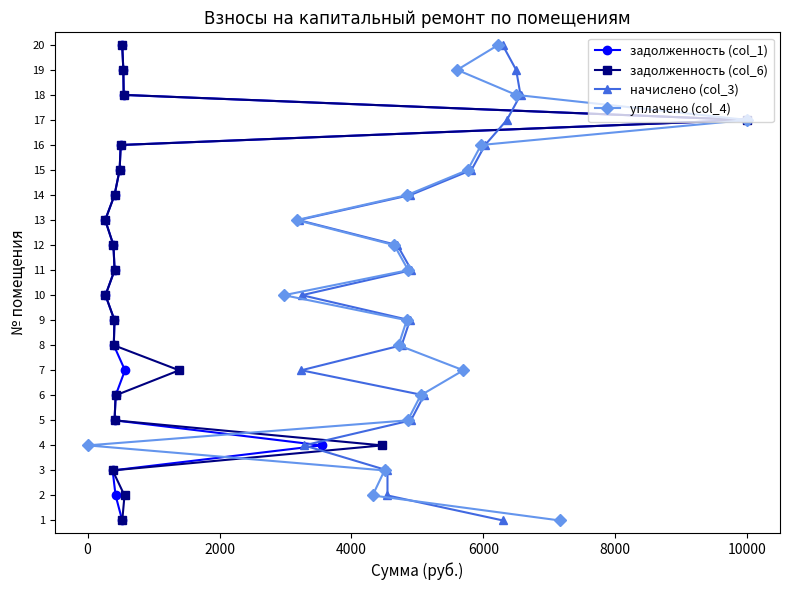

How many data points in задолженность (col_1) are above 10?

9